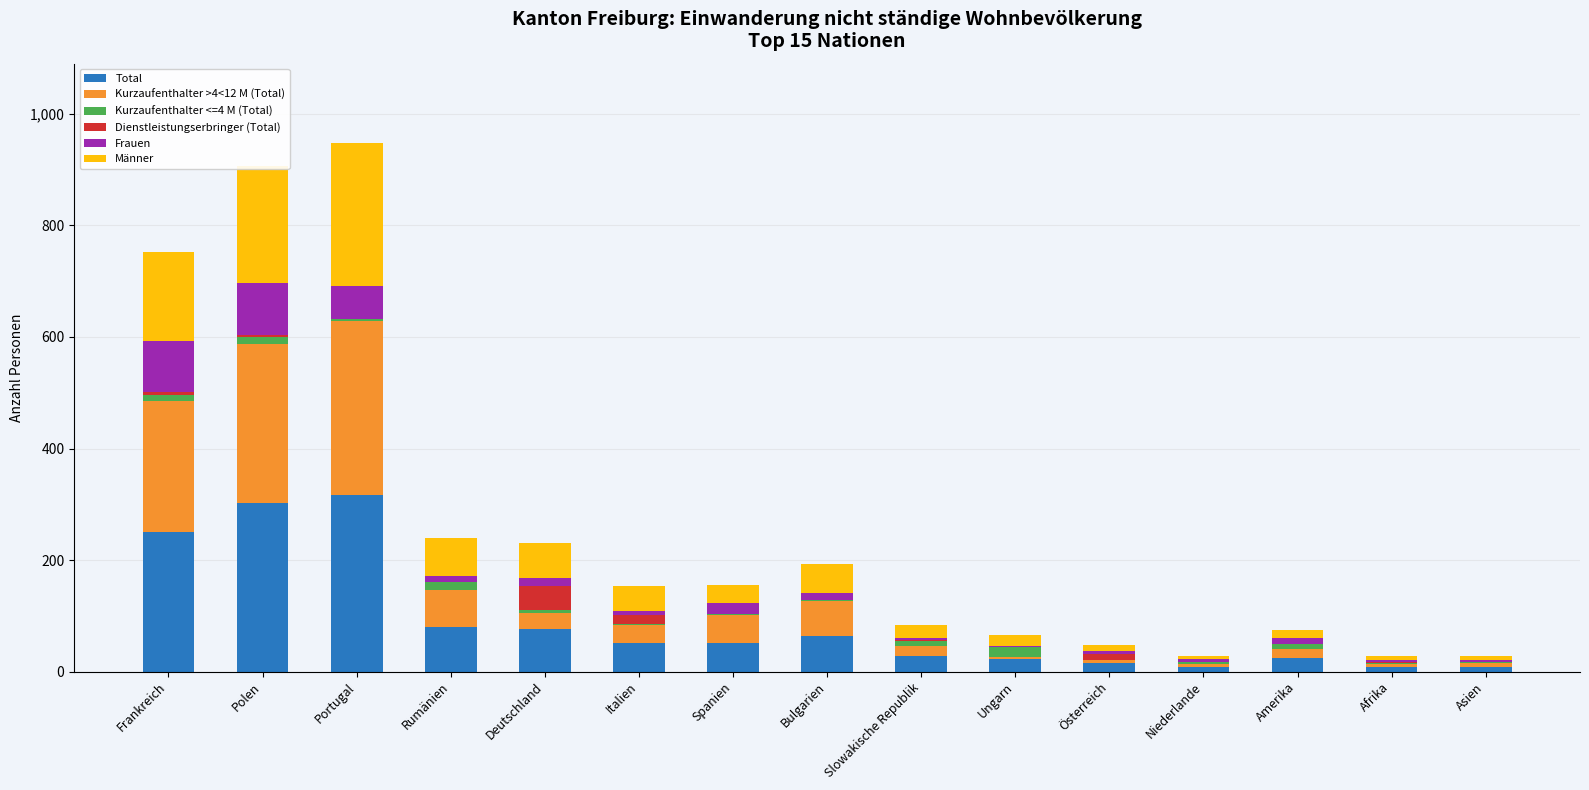

What is the highest value of the Total series?

316